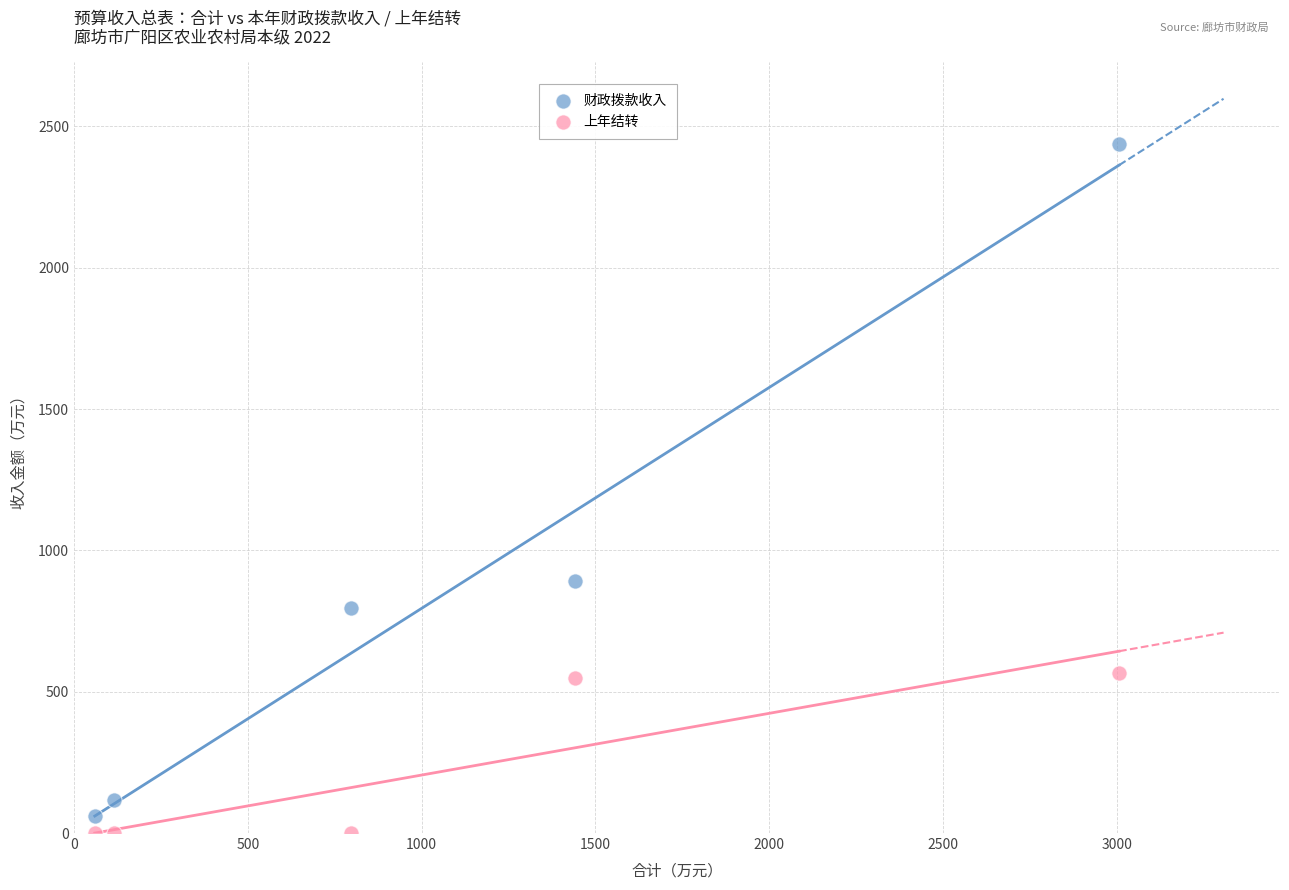

Across all data points, what is the range of X values (max minus min)?

2946.0